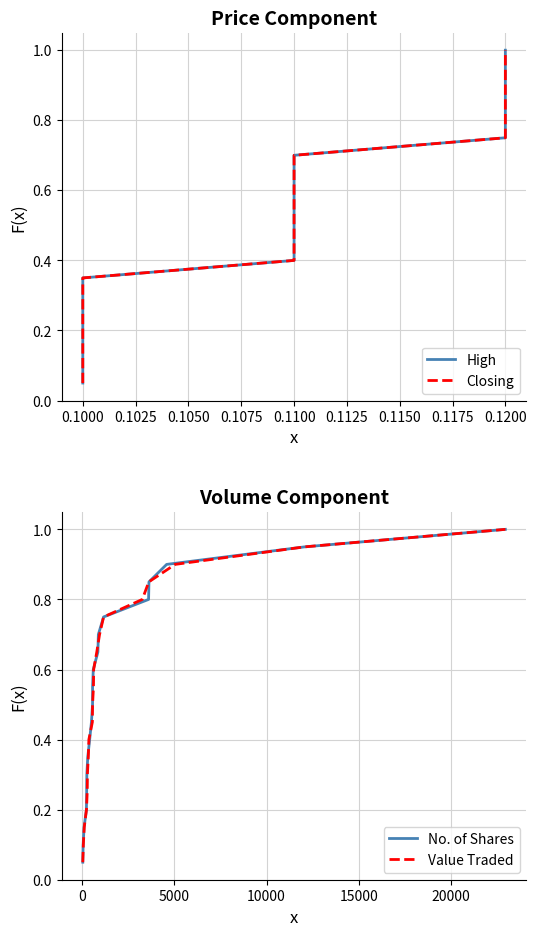

What is the minimum value for No. of Shares?

0.1